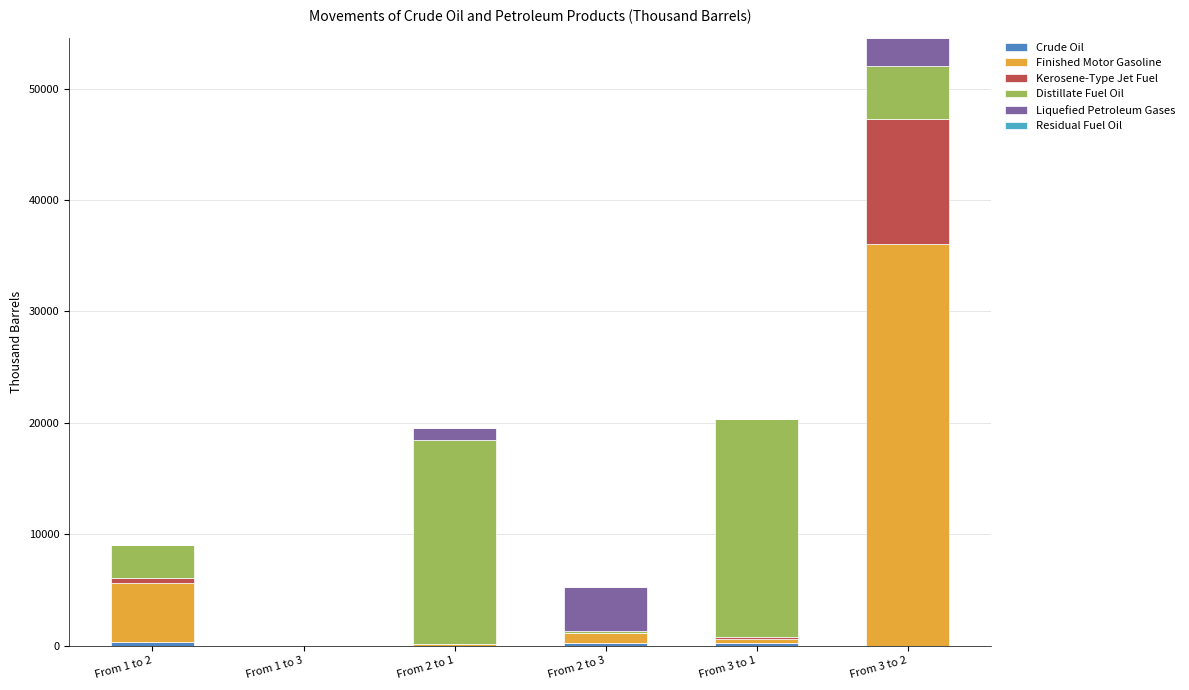

Rank the series by their maximum value, from lowest to highest.

Residual Fuel Oil, Crude Oil, Liquefied Petroleum Gases, Kerosene-Type Jet Fuel, Distillate Fuel Oil, Finished Motor Gasoline